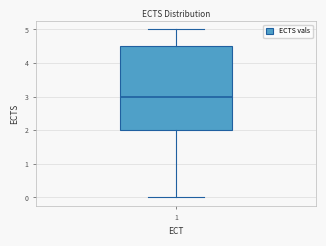

Transcribe this box plot: give where the median line is, the range the box spans, and where the two whiskers end, as read against the y-axis. The values are not printed on the chart, so give them approximately, as read against the axis.

median 3.0, box 2.0 to 4.5, whiskers 0.0 to 5.0